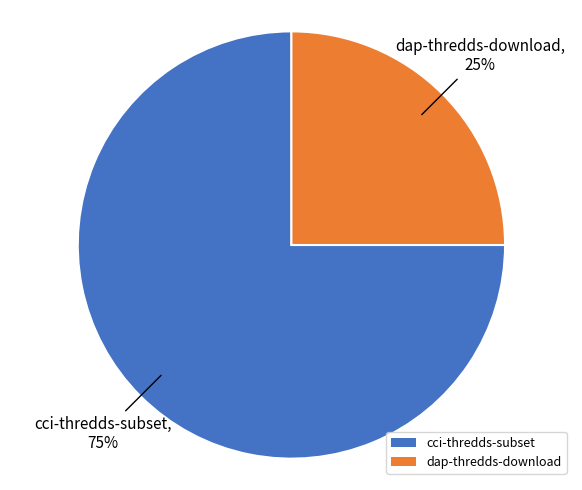

Is dap-thredds-download the majority of the pie?

No